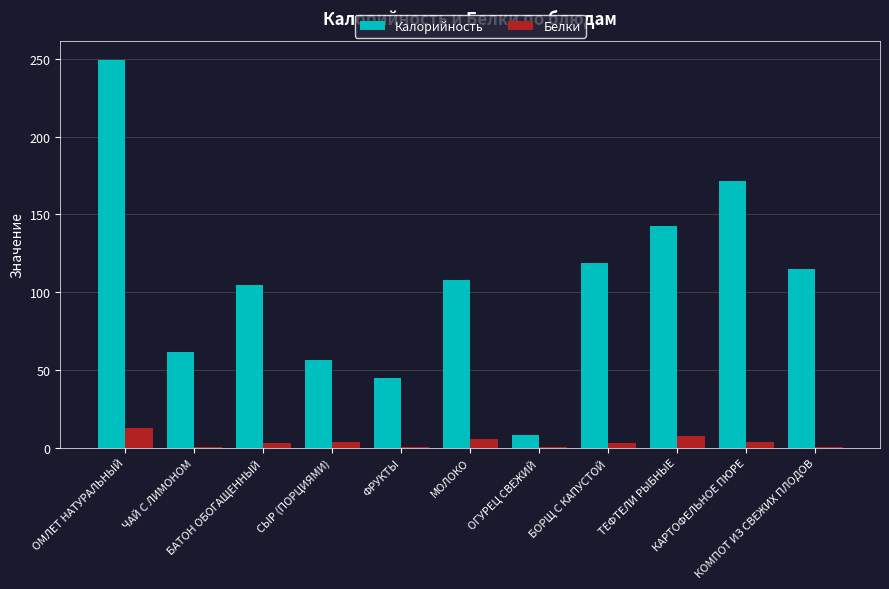

Is it true that Калорийность equals 61.6 at ЧАЙ С ЛИМОНОМ?

True